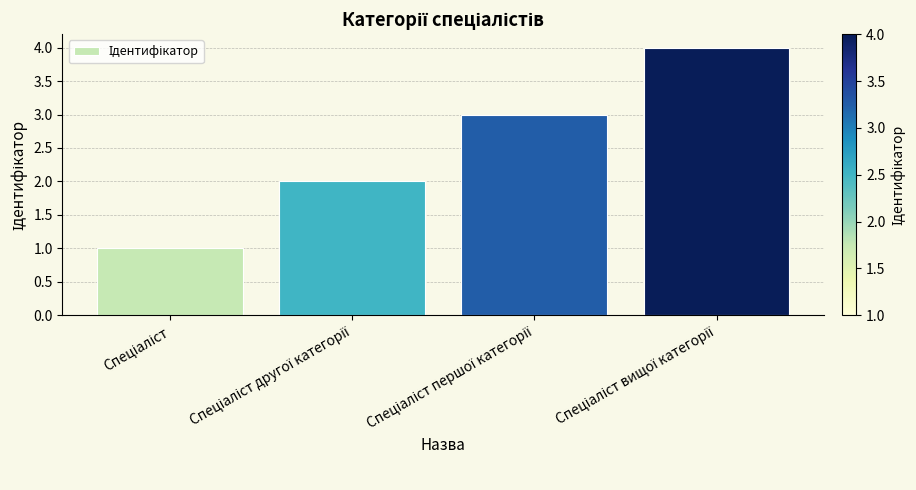

What is the maximum value shown in the chart?

4